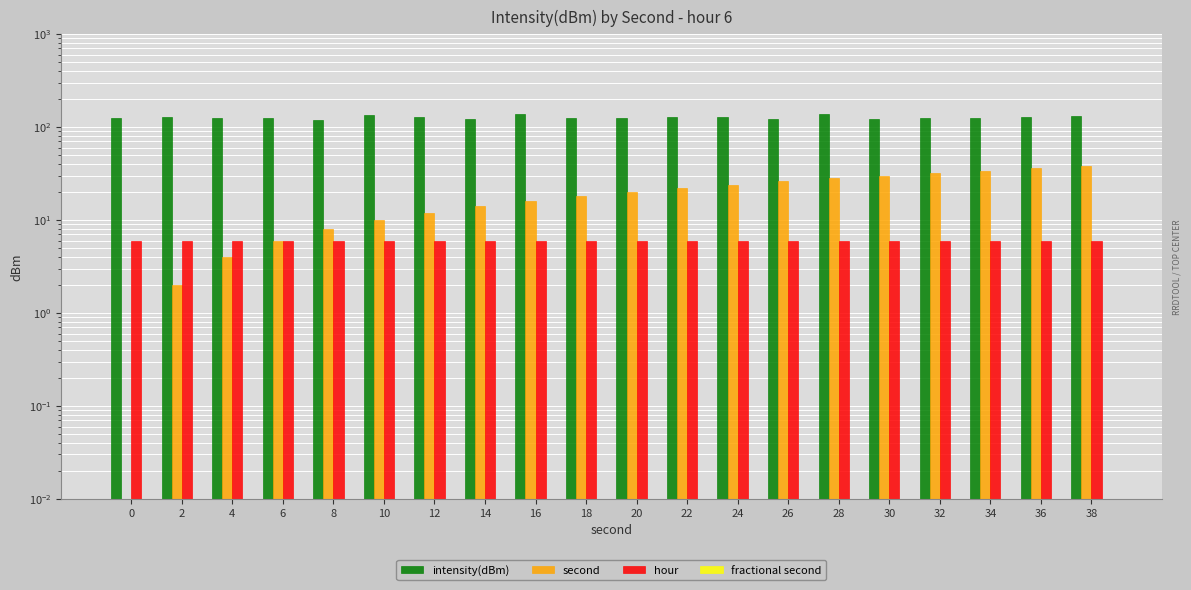

Which series has the largest total across all categories?

intensity(dBm)